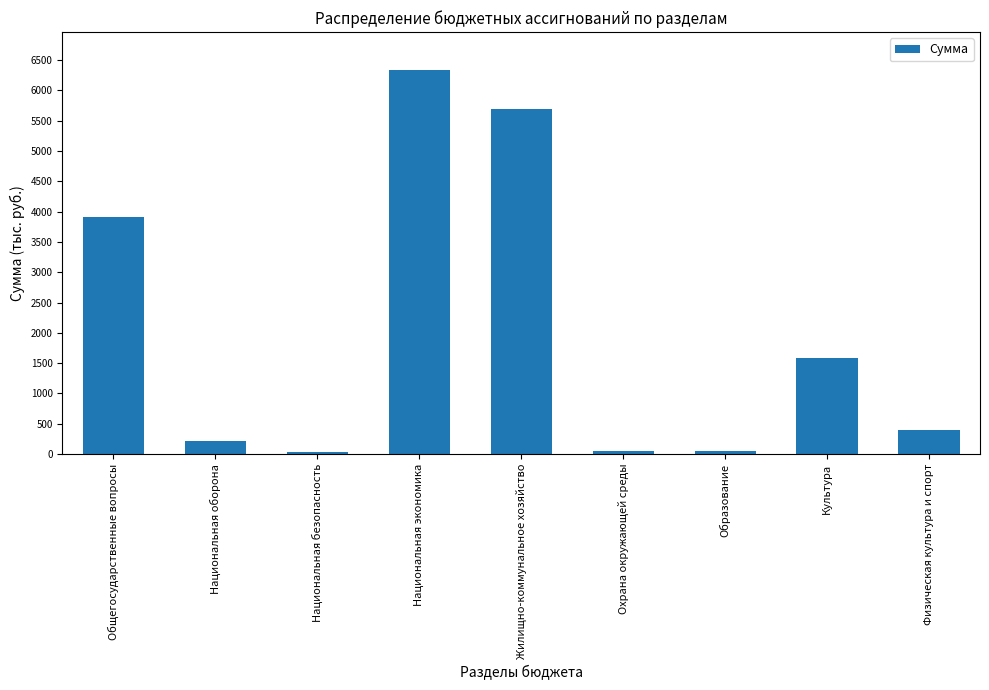

What is the sum of the values at Физическая культура и спорт and Национальная оборона?

608